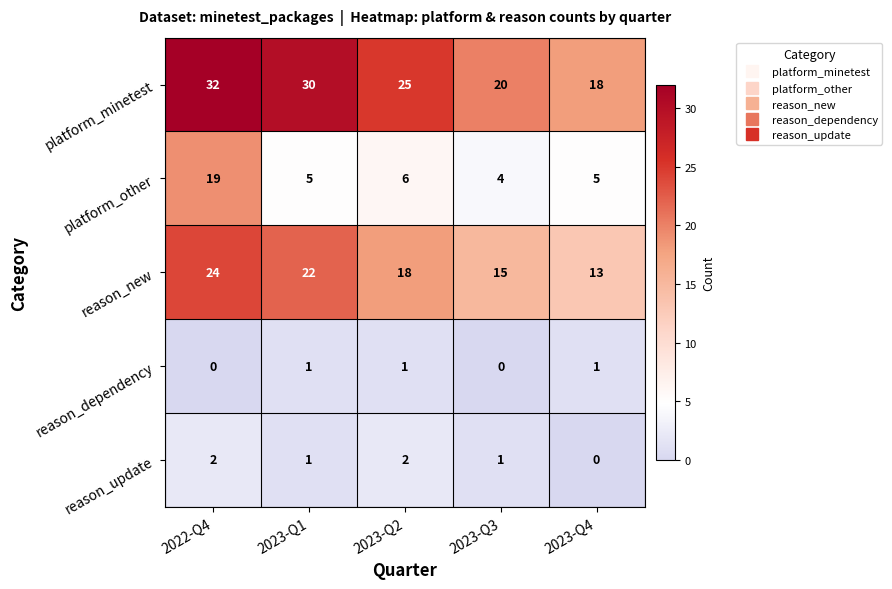

What is the difference between the maximum and minimum values in the platform_minetest series?

14